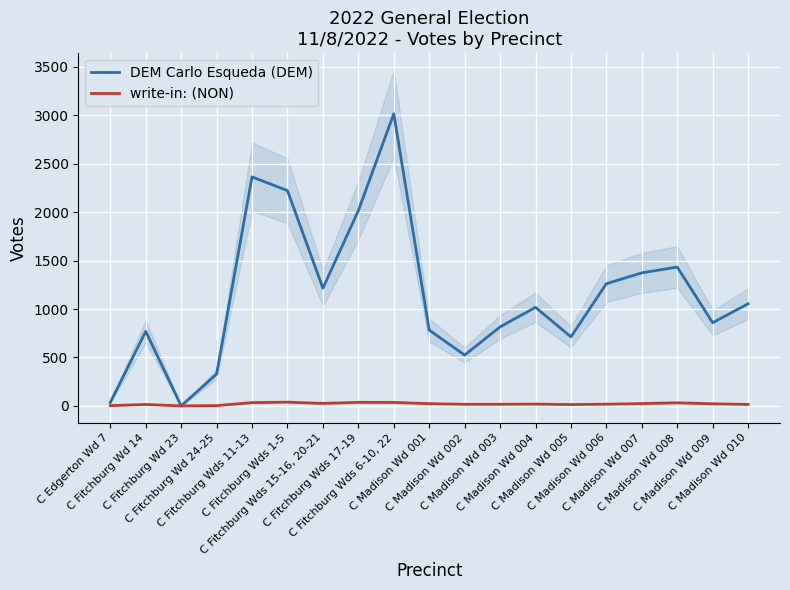

How many interior local peaks does the DEM Carlo Esqueda (DEM) series have?

5